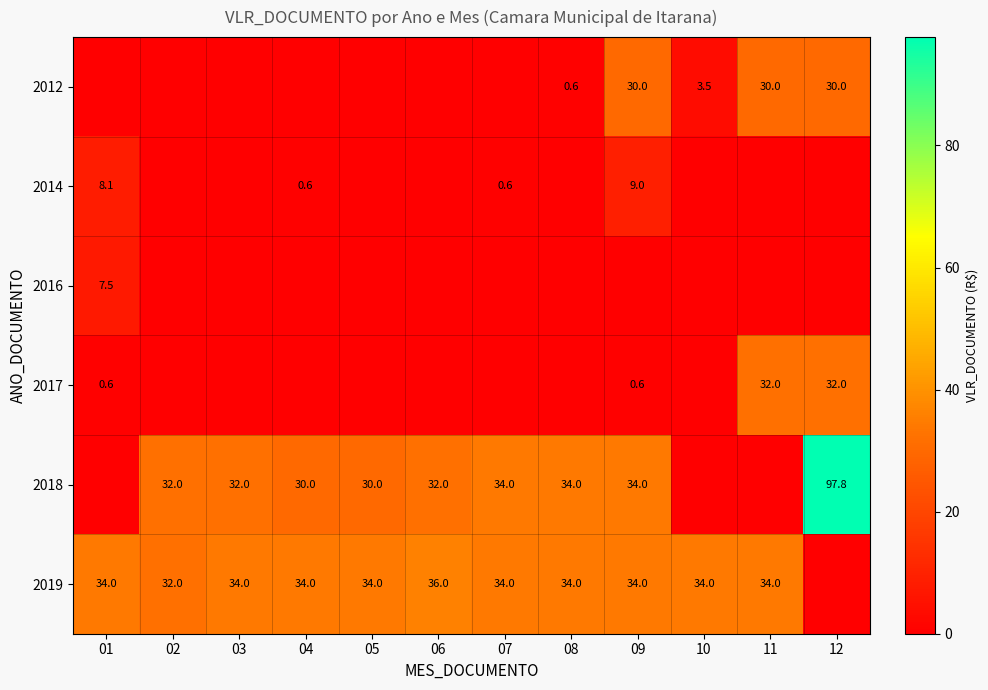

The value of 2019 at 05 is 34.0. True or false?

True